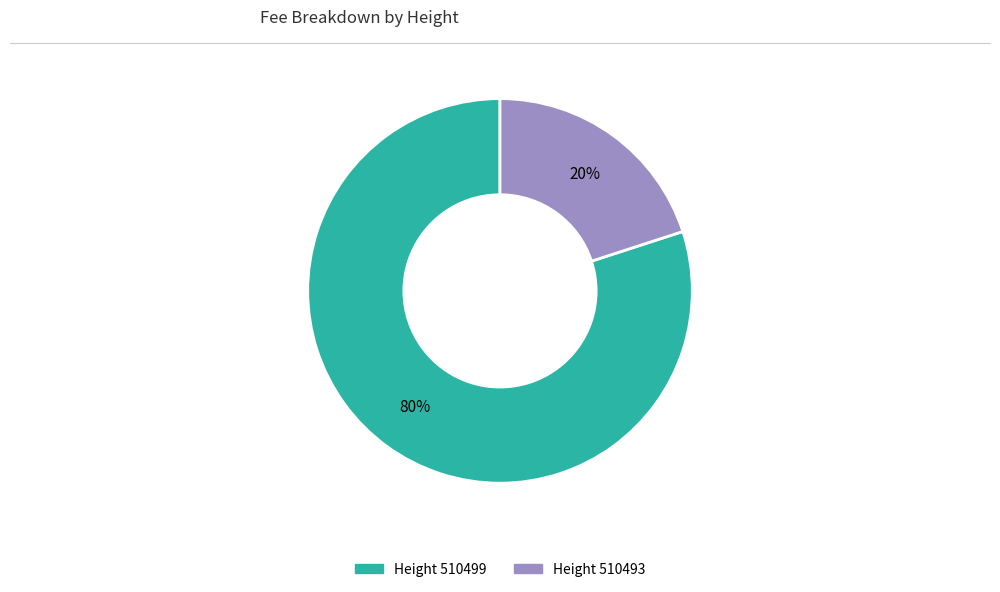

To the nearest percent, what is the difference between the largest and smallest slice percentages?

60%